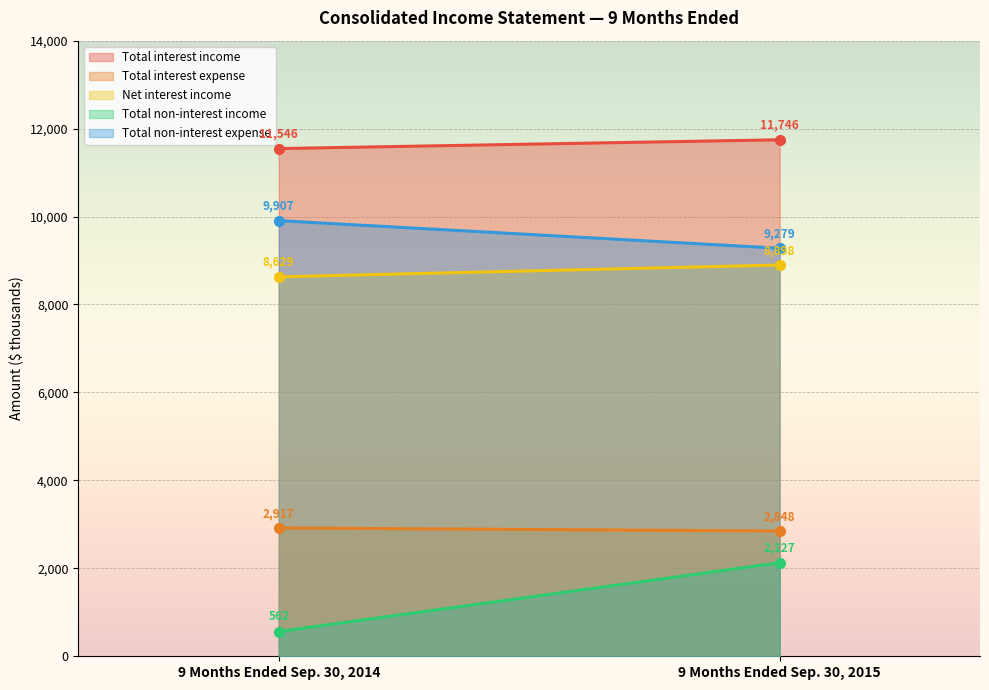

Reading left to right, list all the values displayed in this chart.

Total interest income: 11546	11746
Total interest expense: 2917	2848
Net interest income: 8629	8898
Total non-interest income: 562	2127
Total non-interest expense: 9907	9279